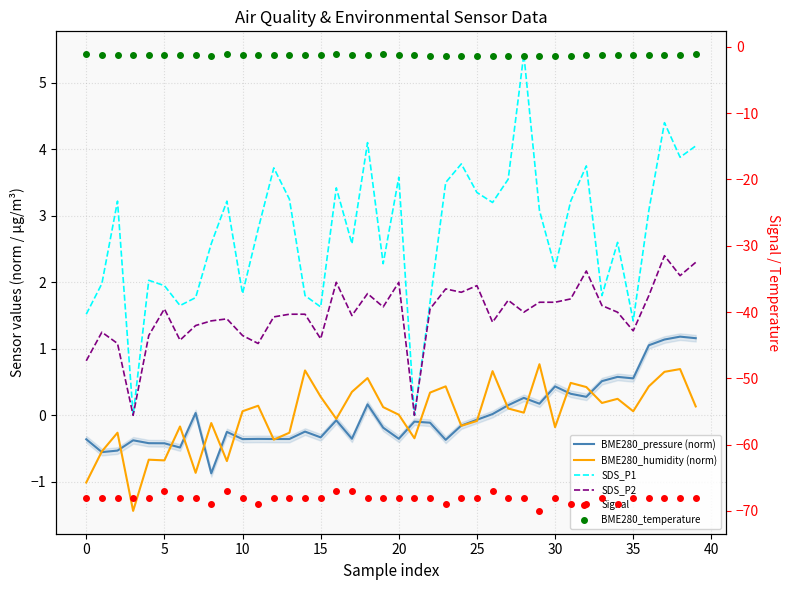

Is the value of BME280_humidity (norm) at 25 greater than the value of Signal at 0?

Yes